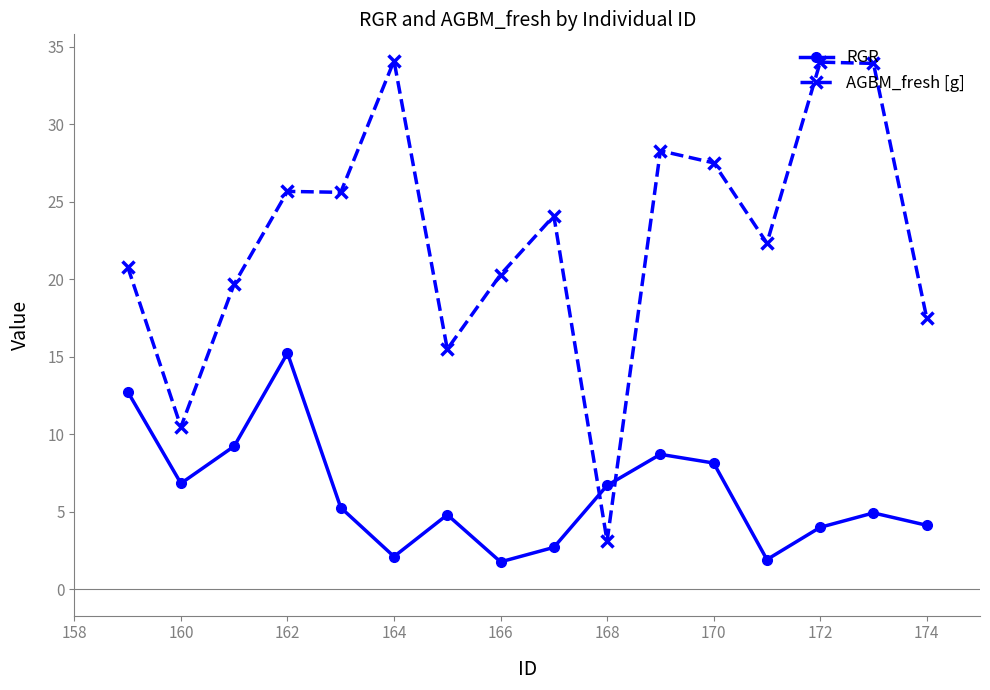

Which series ends up on top after the final intersection of RGR and AGBM_fresh [g]?

AGBM_fresh [g]